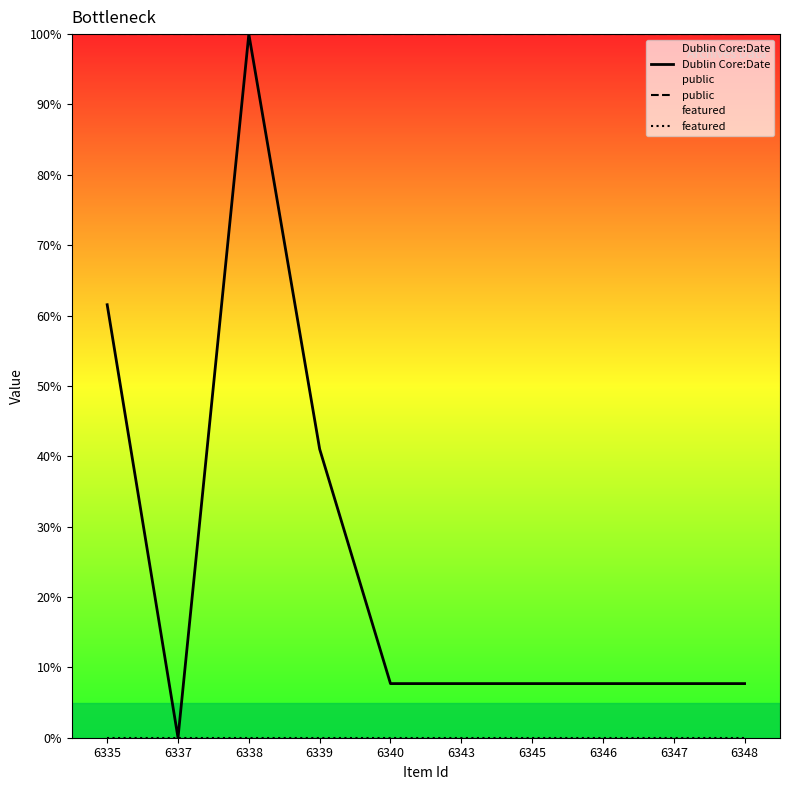

Read the Dublin Core:Date value at 6335.

61.5